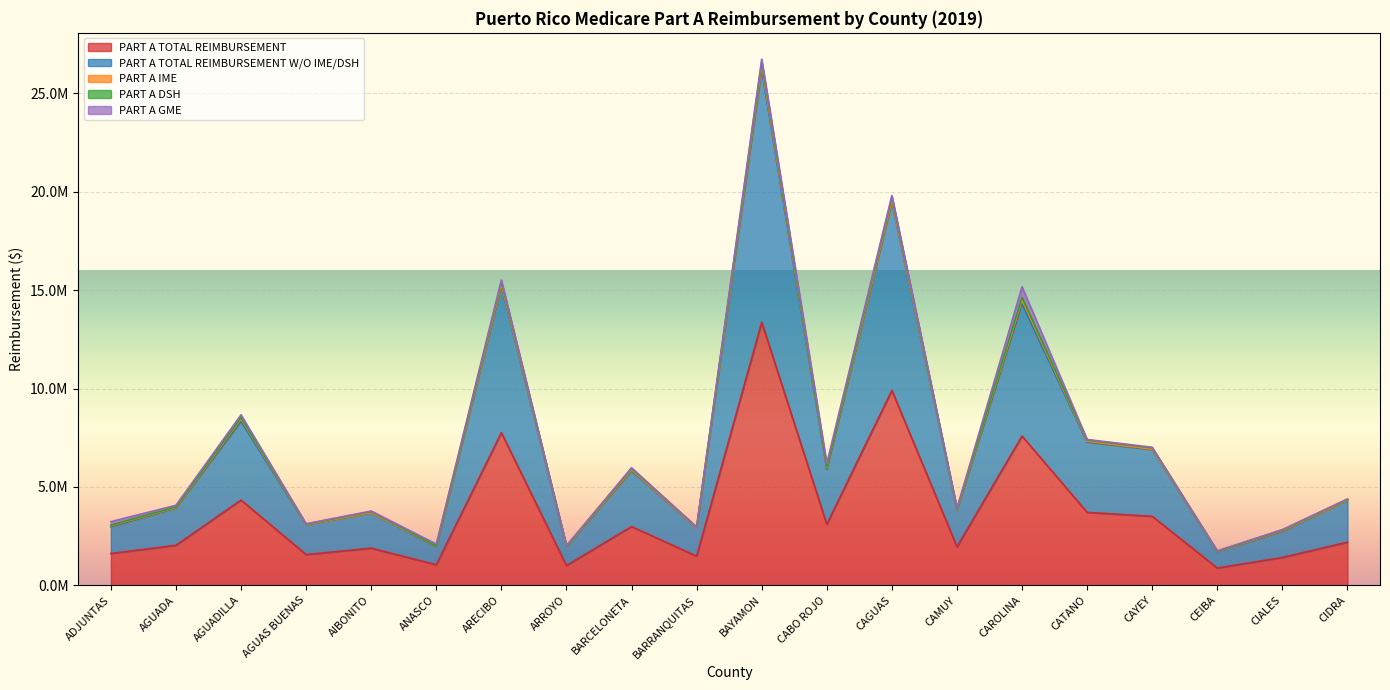

What is the spread (max minus min) of values at CAROLINA?

7040970